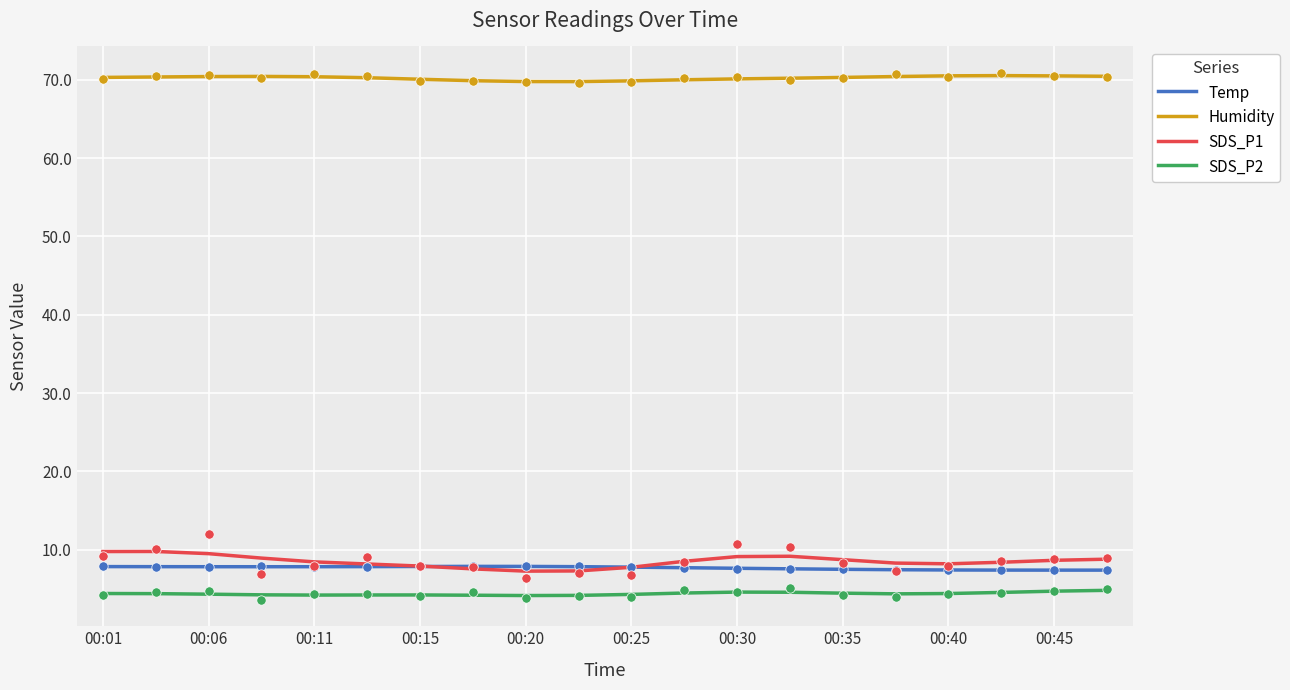

Which series reaches the maximum Y coordinate?

Humidity